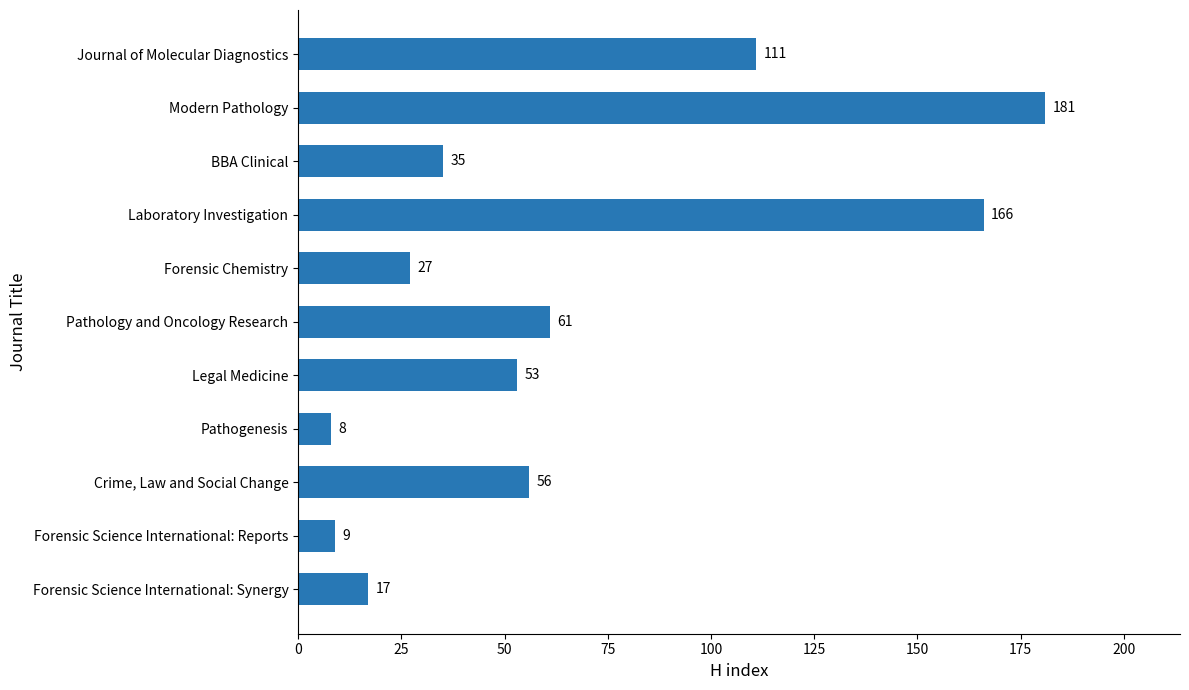

What is the smallest value displayed?

8